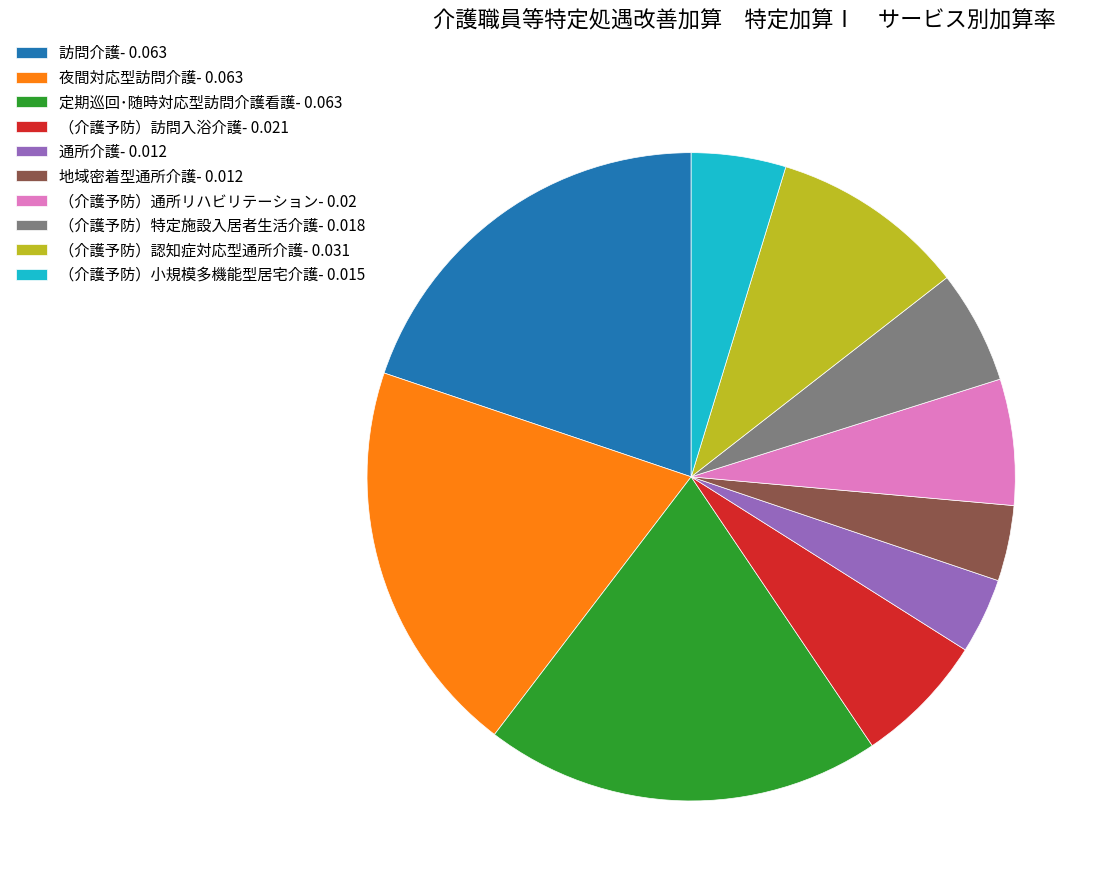

Between （介護予防）小規模多機能型居宅介護- 0.015 and 通所介護- 0.012, which is larger?

（介護予防）小規模多機能型居宅介護- 0.015